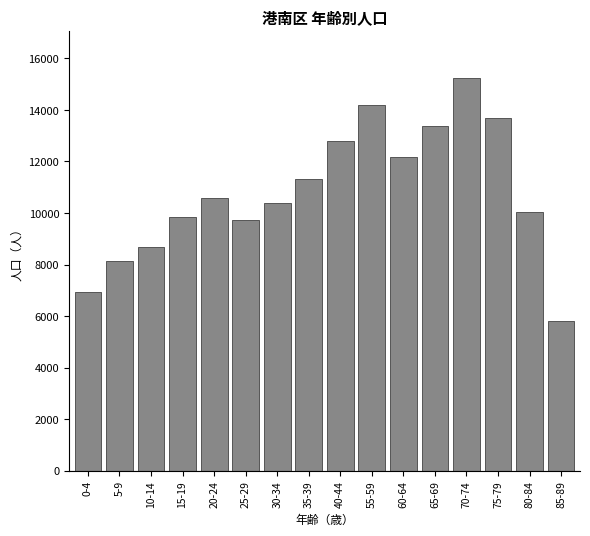

Reading left to right, list all the values displayed in this chart.

6942	8151	8696	9825	10585	9745	10368	11300	12800	14200	12166	13372	15247	13693	10022	5799